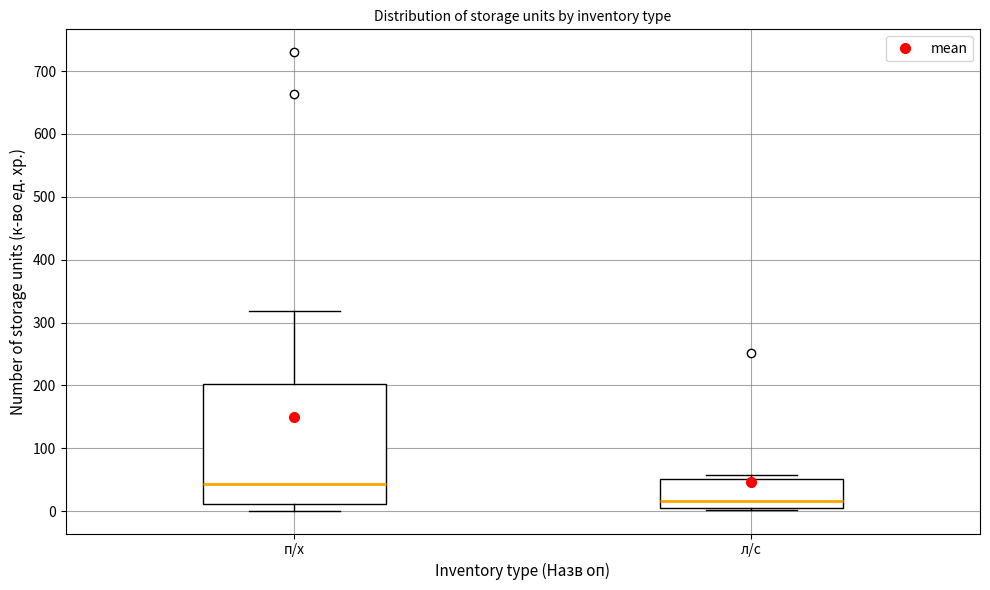

Which box's median line is the lowest?

л/с